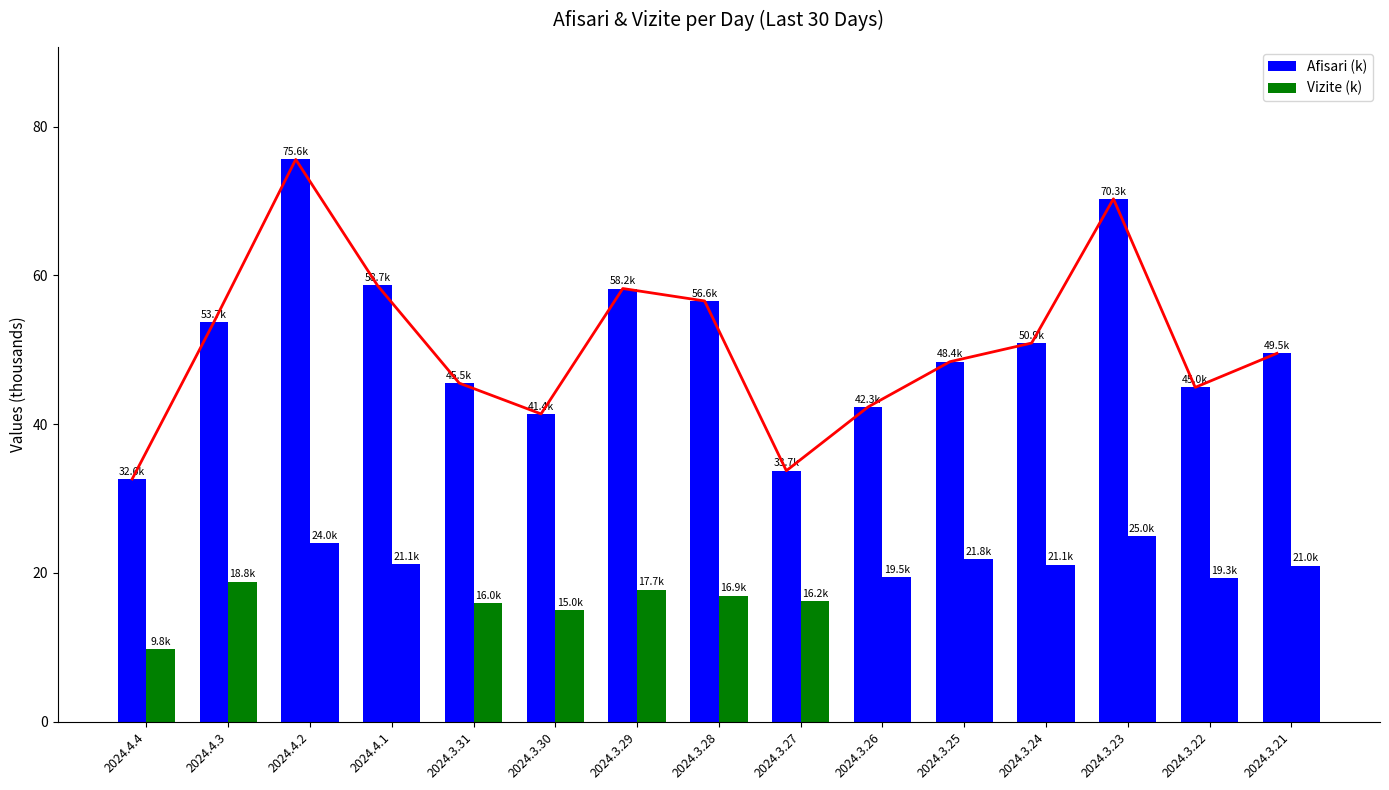

What is the difference between the maximum and second lowest values in the Vizite (k) series?

10.0